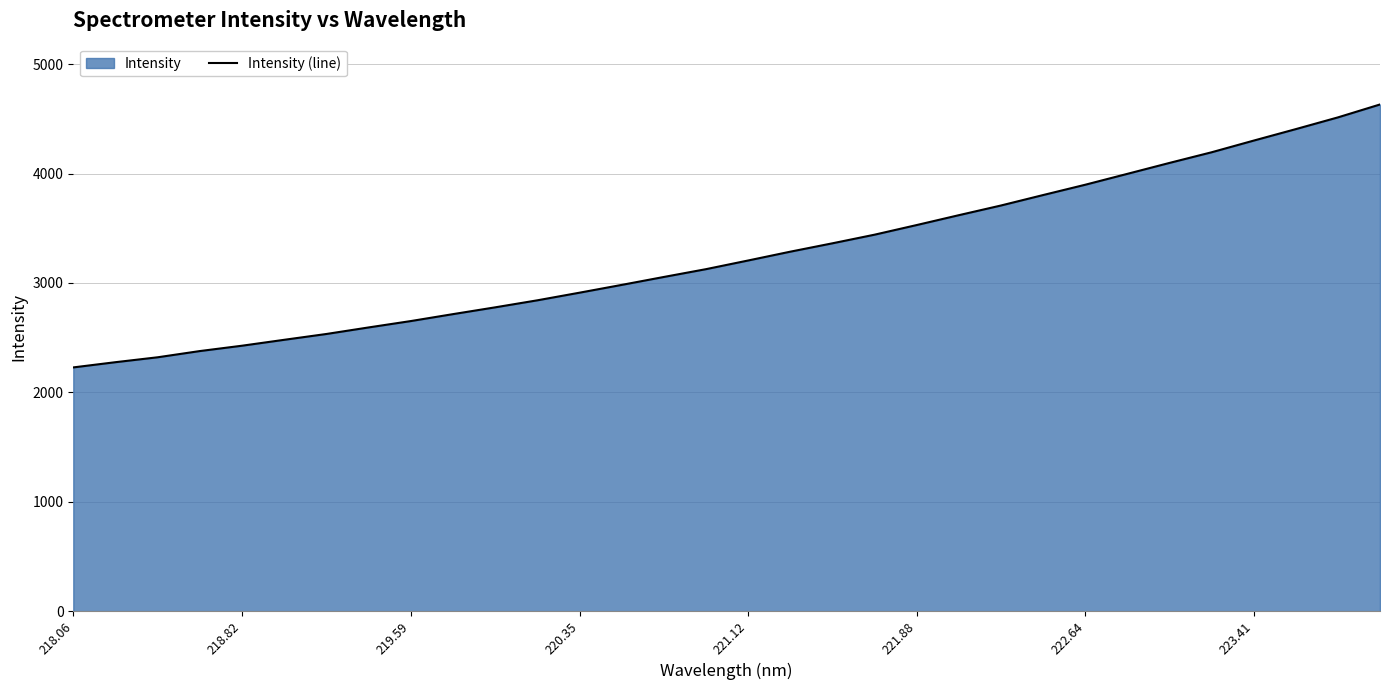

What is the change in value from 219.59 to 220.35?

+259.3